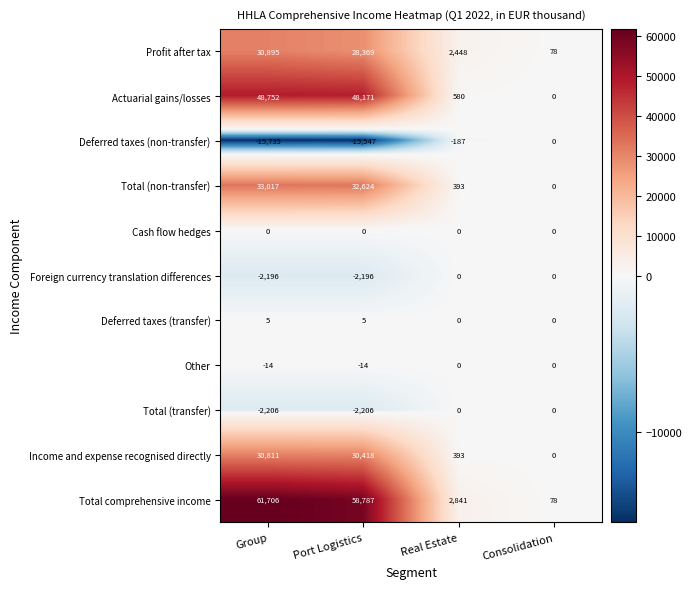

What is the sum of the Income and expense recognised directly values at Consolidation and Port Logistics?

30418